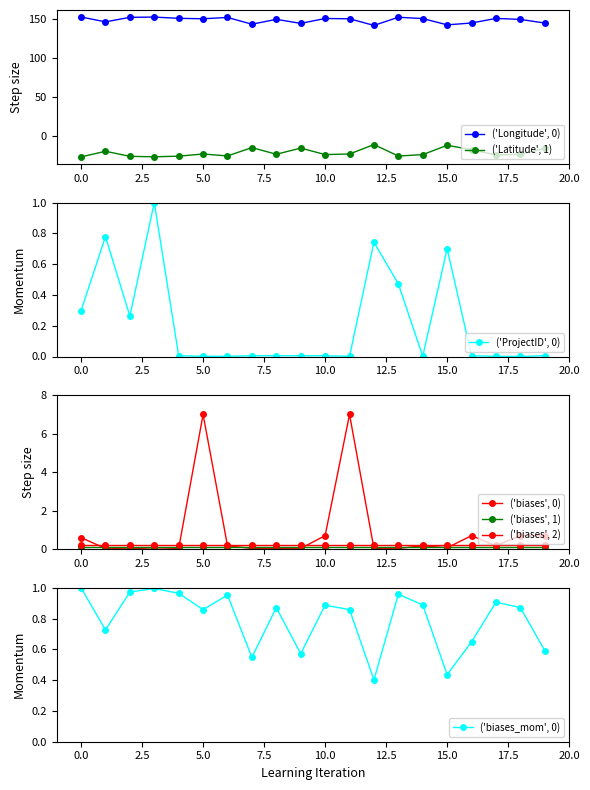

How many interior local peaks does the ProjectID series have?

4